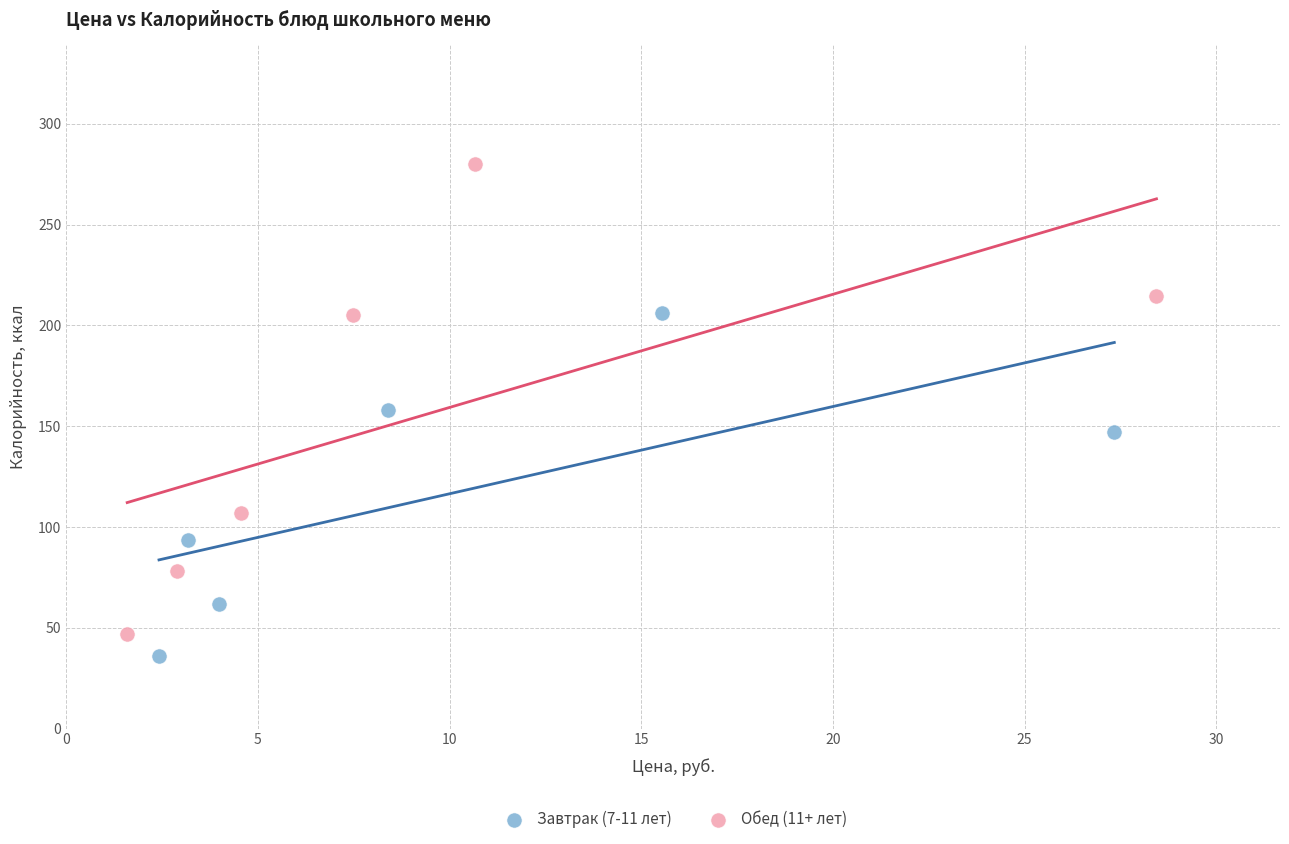

Which series has the largest Y range (max minus min)?

Обед (11+ лет)